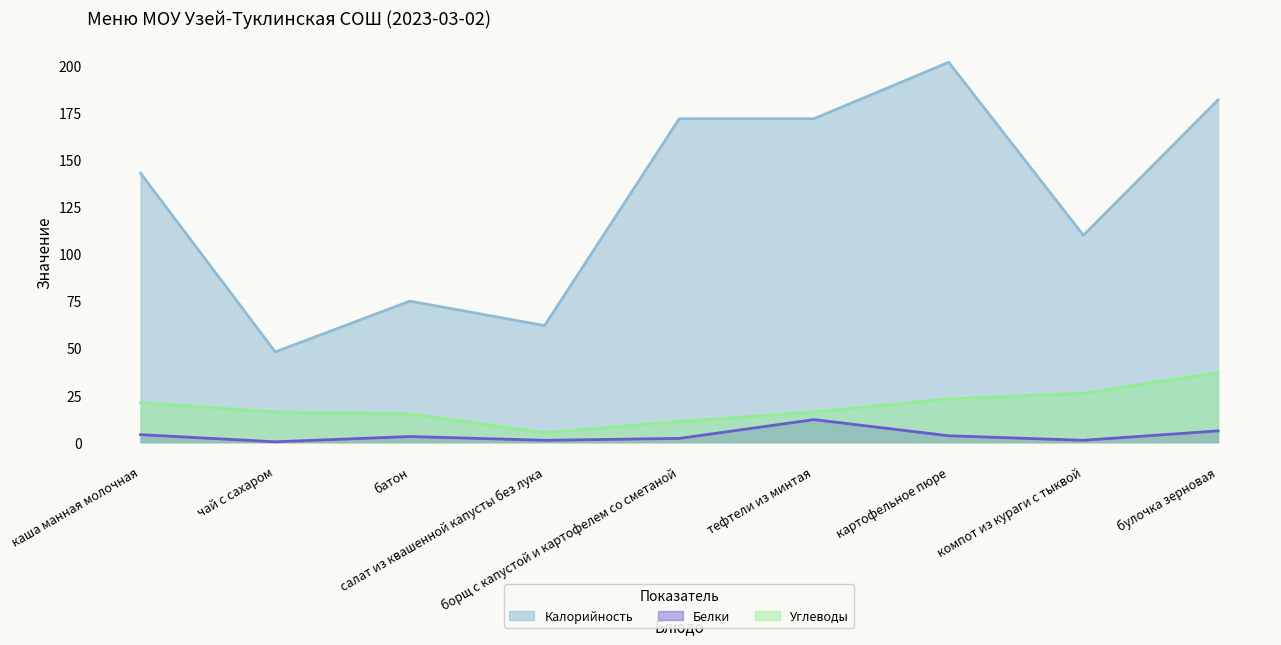

Rank the categories by Углеводы value from highest to lowest.

булочка зерновая, компот из кураги с тыквой, картофельное пюре, каша манная молочная, чай с сахаром, тефтели из минтая, батон, борщ с капустой и картофелем со сметаной, салат из квашенной капусты без лука